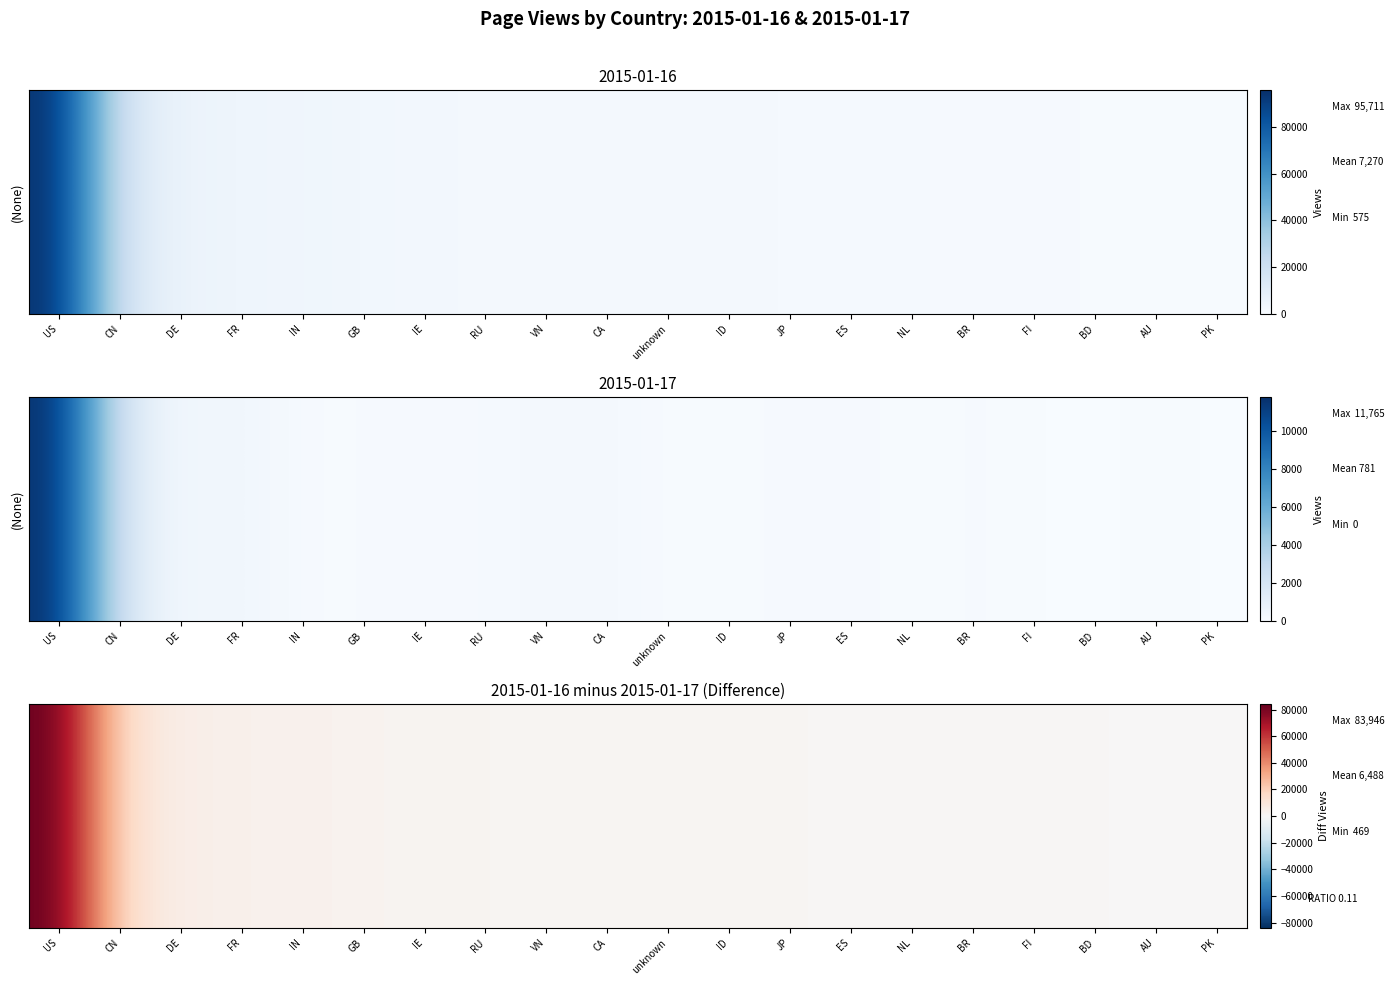

Reading right to left, transcribe all the data shown in this chart.

624	469	731	759	784	1178	1212	1347	1530	1667	1523	1639	2010	2250	2763	3780	3796	5173	12591	83946